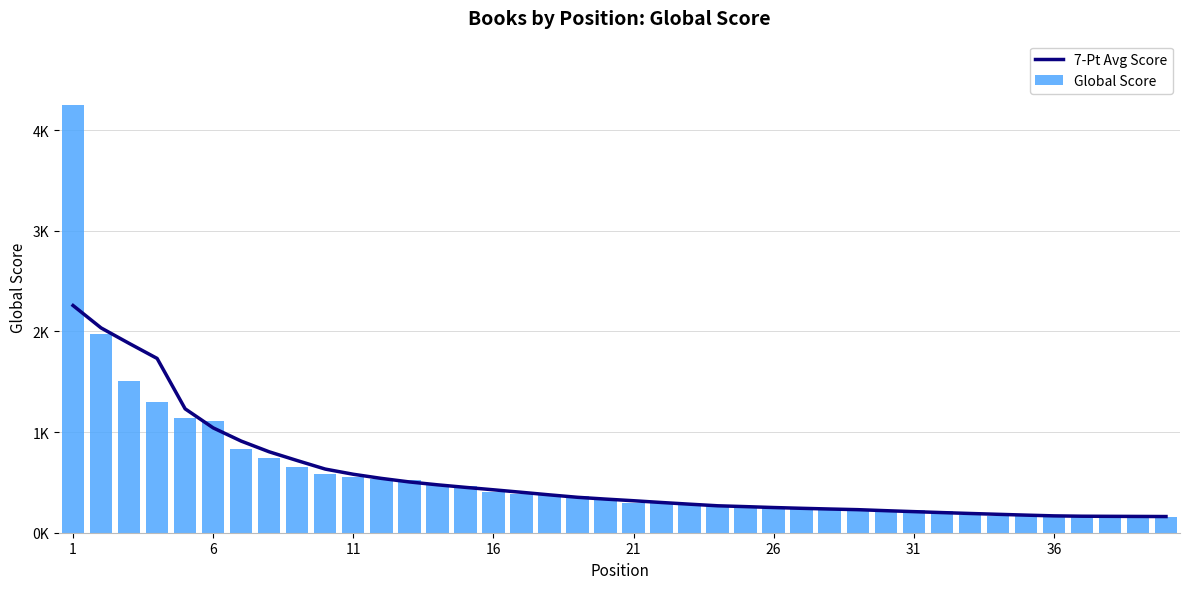

Which series has the widest spread of values?

Global Score